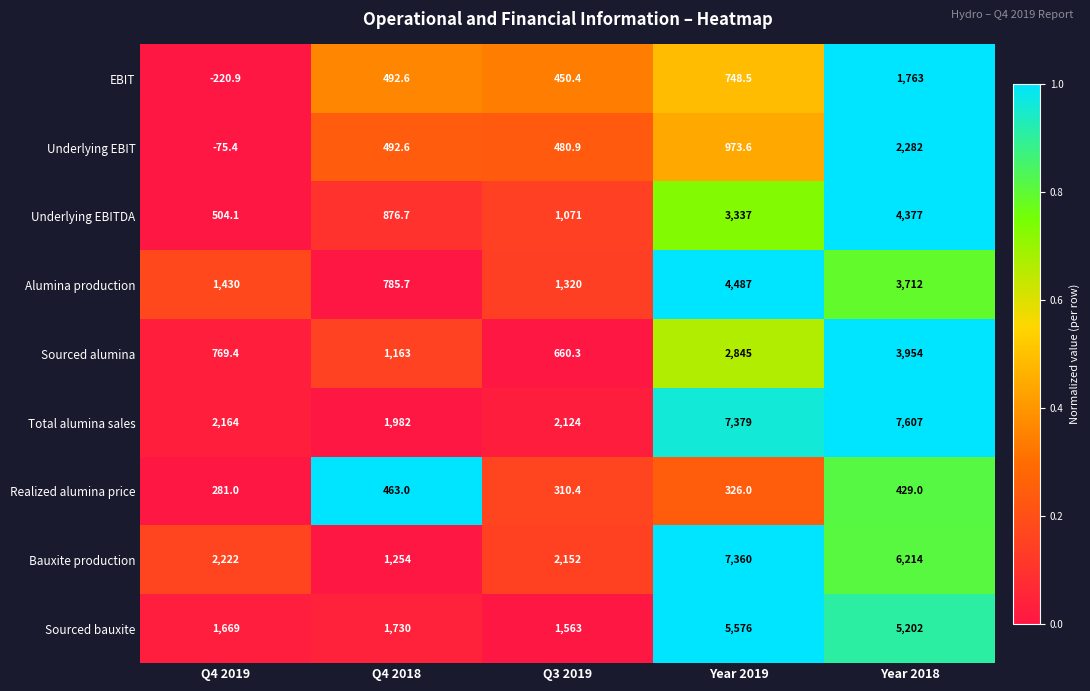

What is the spread (max minus min) of values at Q3 2019?

1841.6